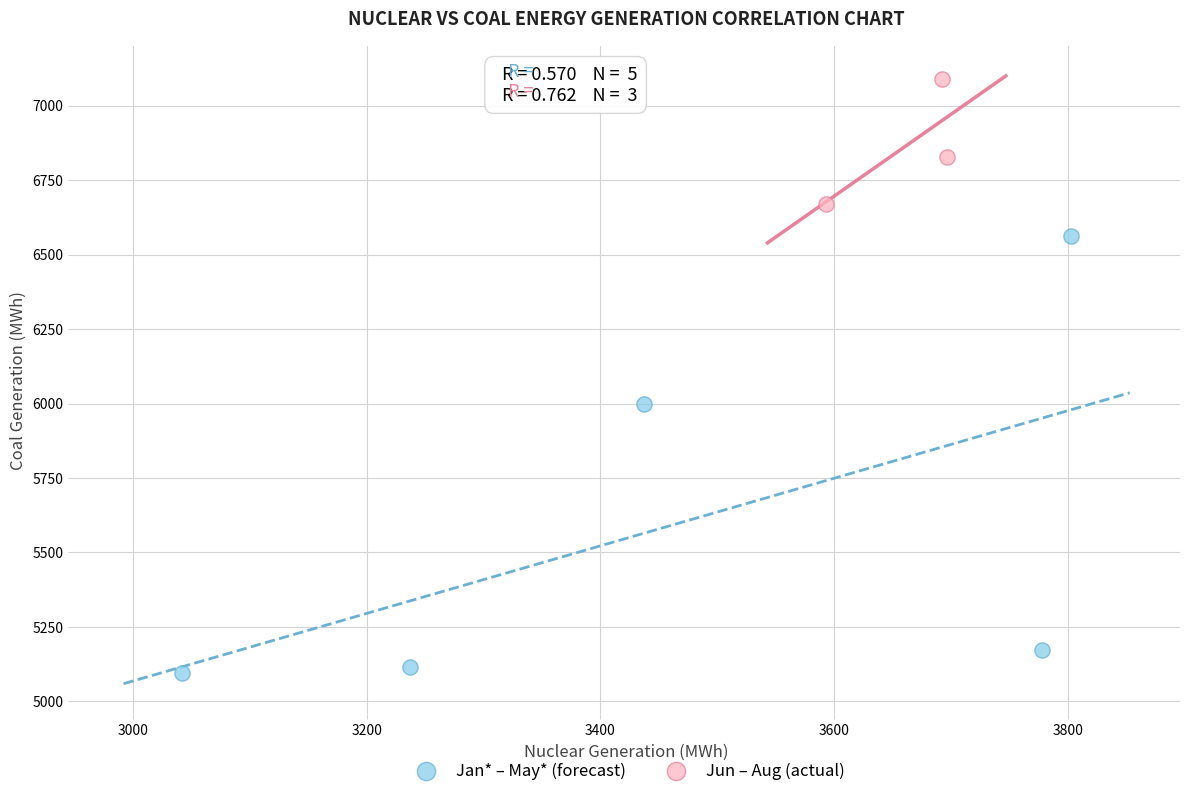

Which series reaches the maximum Y coordinate?

Jun – Aug (actual)